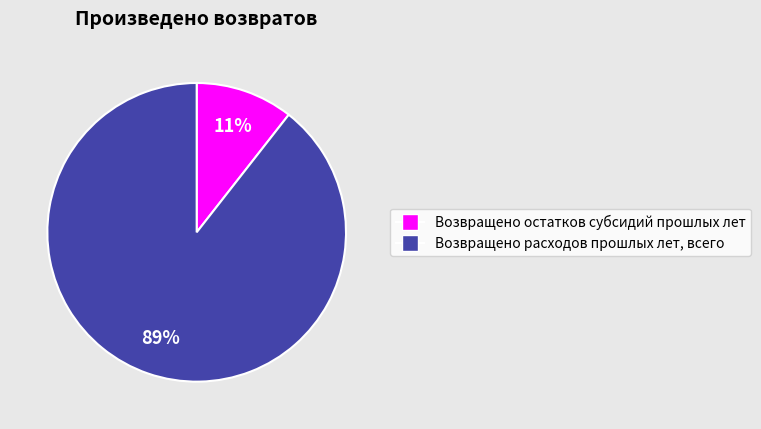

The Возвращено остатков субсидий прошлых лет slice represents 11% of the pie. True or false?

True